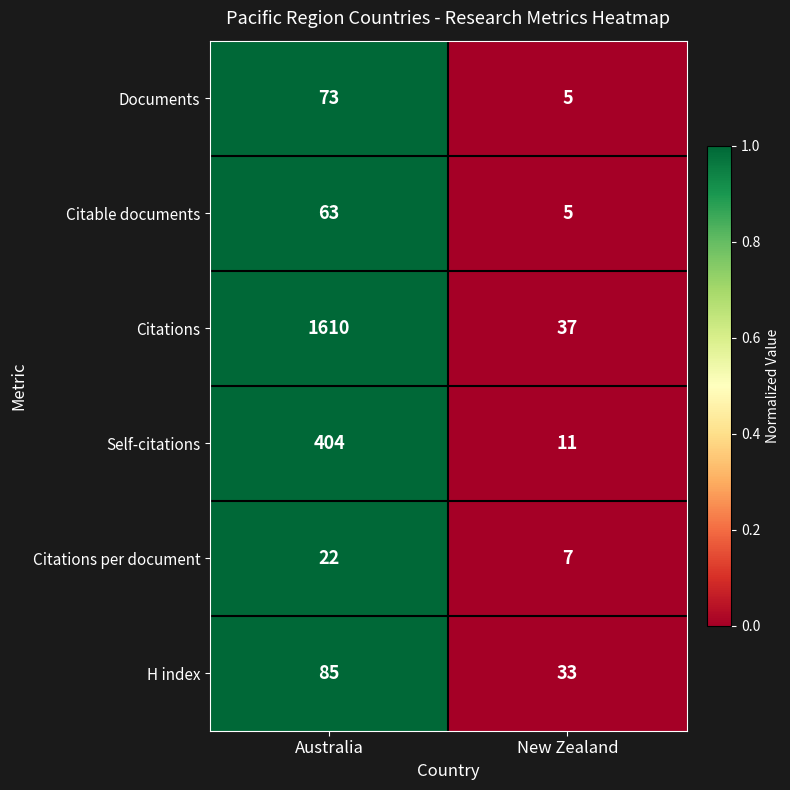

Reading left to right, extract all data points from this chart.

Documents: Australia=73	New Zealand=5
Citable documents: Australia=63	New Zealand=5
Citations: Australia=1610	New Zealand=37
Self-citations: Australia=404	New Zealand=11
Citations per document: Australia=22	New Zealand=7
H index: Australia=85	New Zealand=33